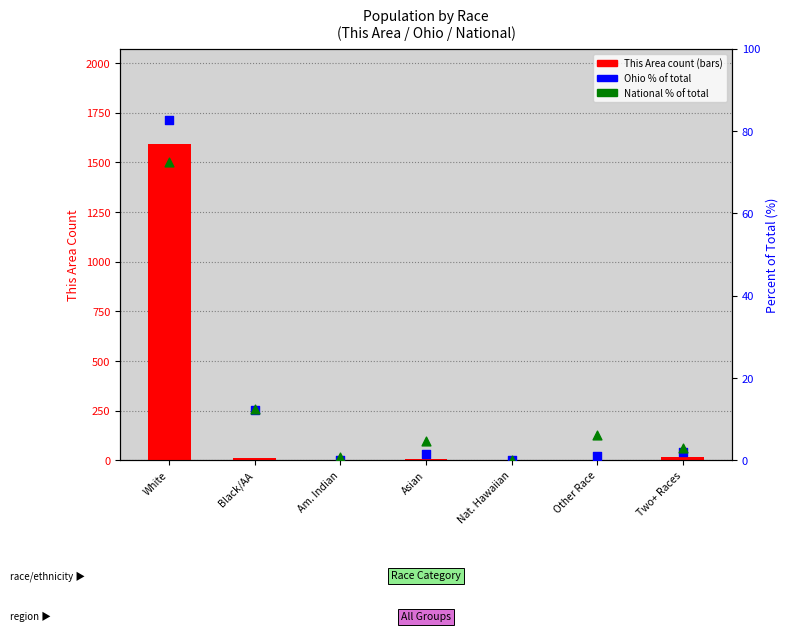

Which series reaches the minimum Y coordinate?

This Area count